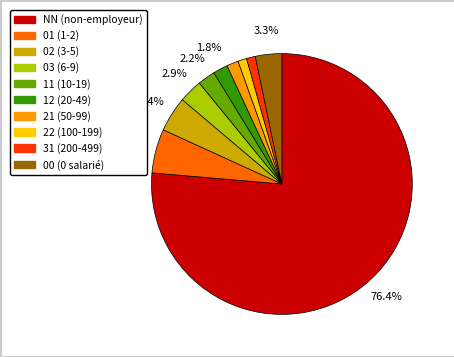

How many segments does this pie chart have?

10